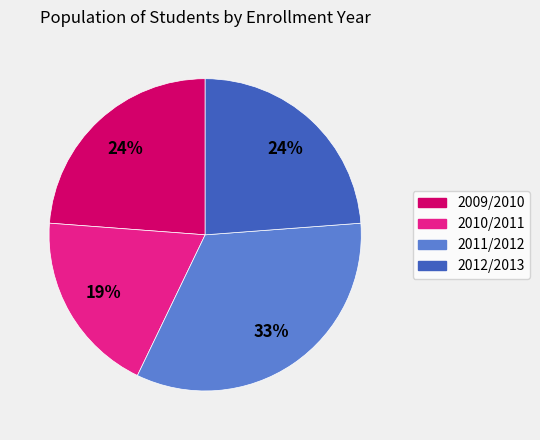

Is there any slice that represents more than half of the pie?

No